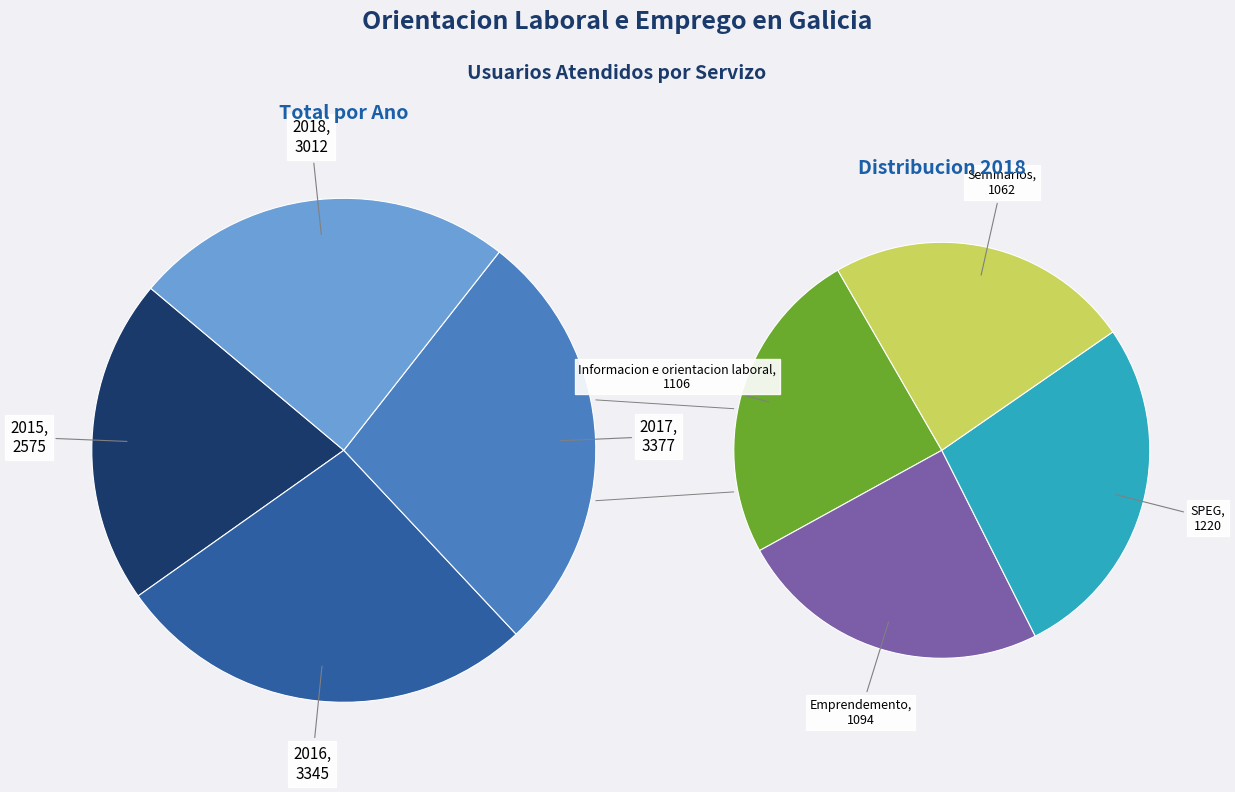

Is 2016 the majority of the pie?

No